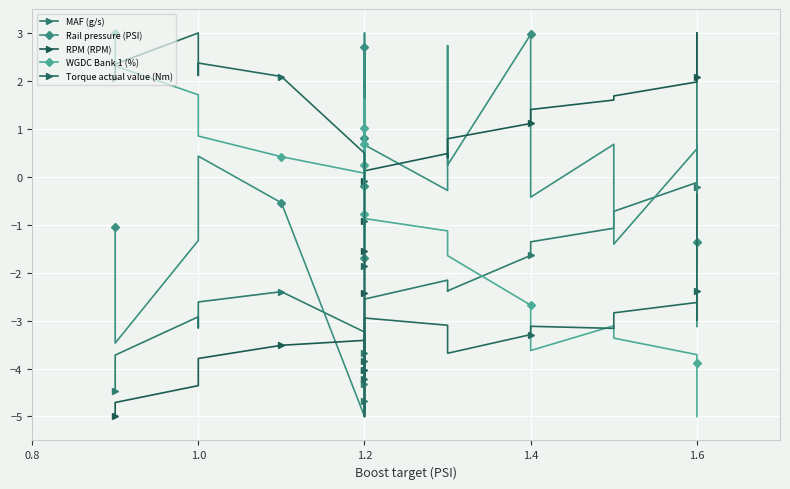

How many interior local peaks does the RPM (RPM) series have?

2